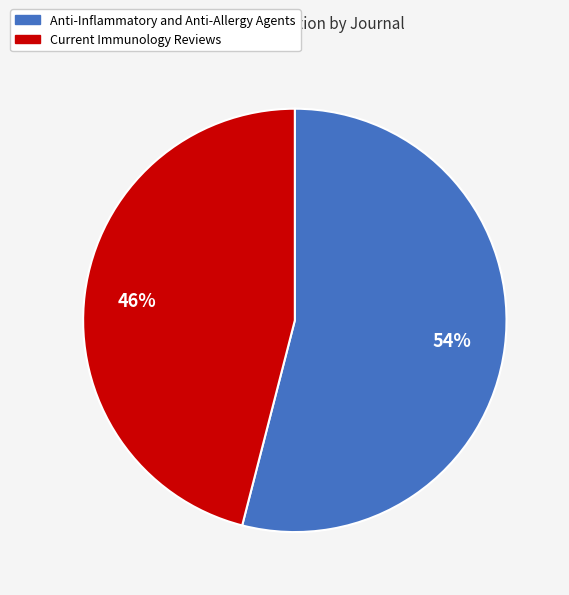

The Anti-Inflammatory and Anti-Allergy Agents slice represents 54% of the pie. True or false?

True